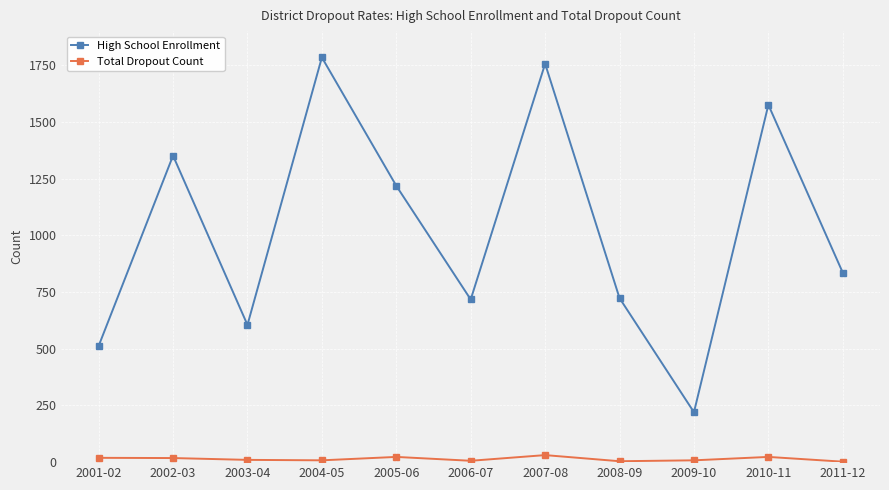

List the series in order of their overall mean, highest first.

High School Enrollment, Total Dropout Count